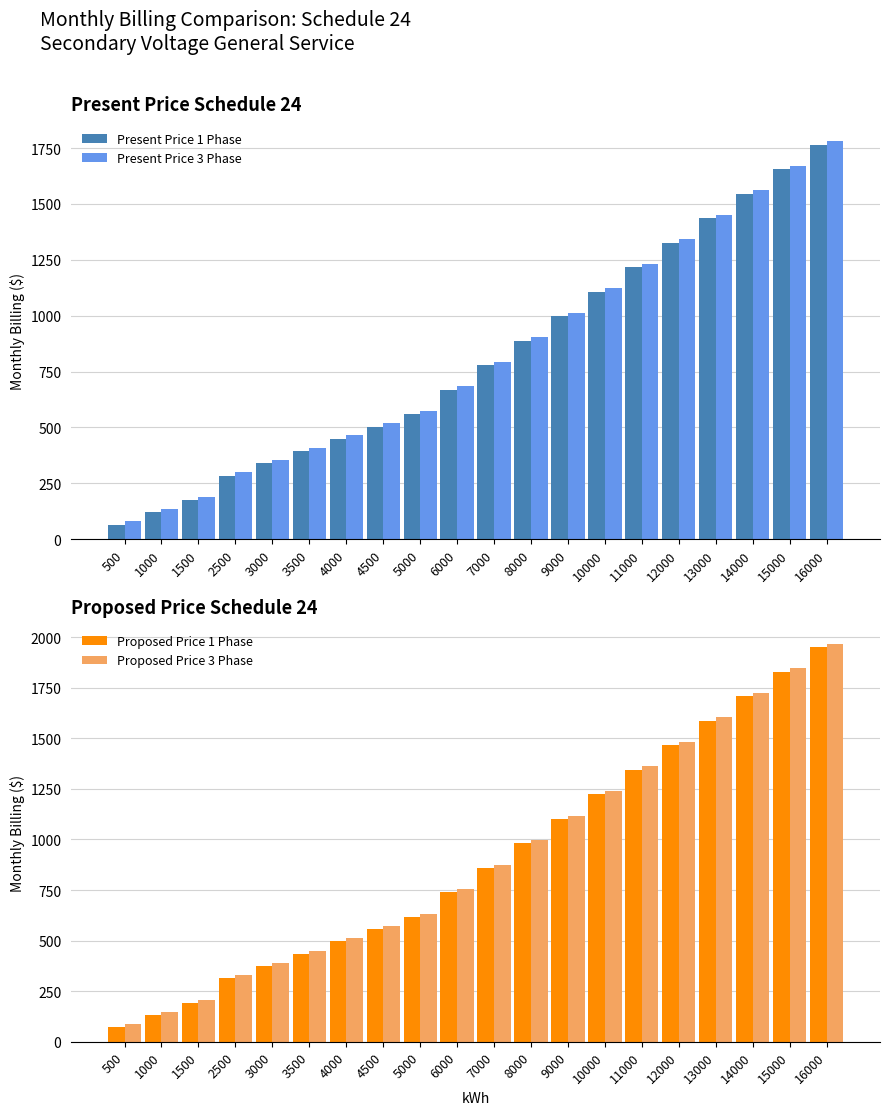

List the labels in order of Present Price 3 Phase value, smallest first.

500, 1000, 1500, 2500, 3000, 3500, 4000, 4500, 5000, 6000, 7000, 8000, 9000, 10000, 11000, 12000, 13000, 14000, 15000, 16000